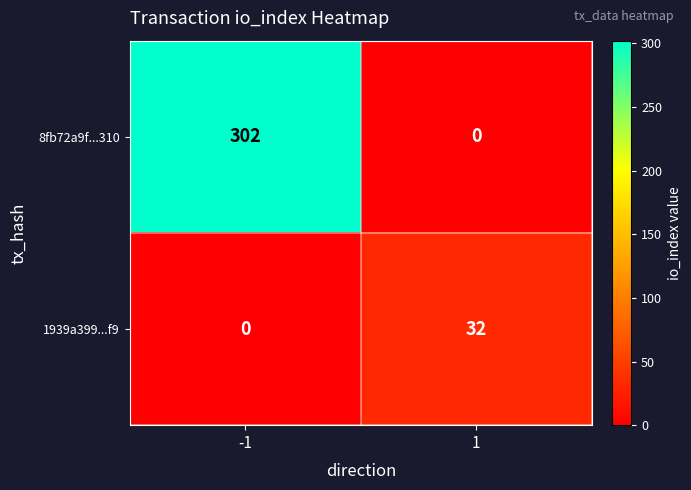

Reading right to left, what are all the values shown in this chart?

8fb72a9f...310: 1=0	-1=302
1939a399...f9: 1=32	-1=0